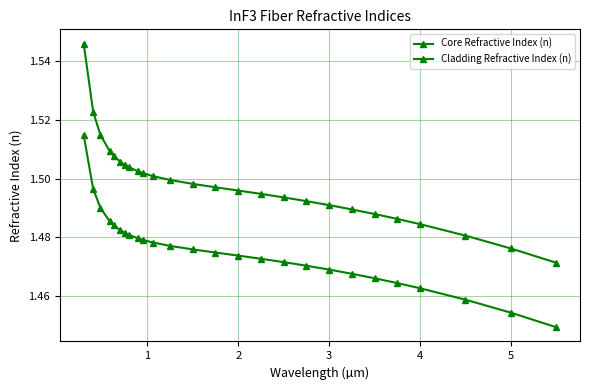

True or false: Core Refractive Index (n) has more than 1 points higher than both neighbors.

False